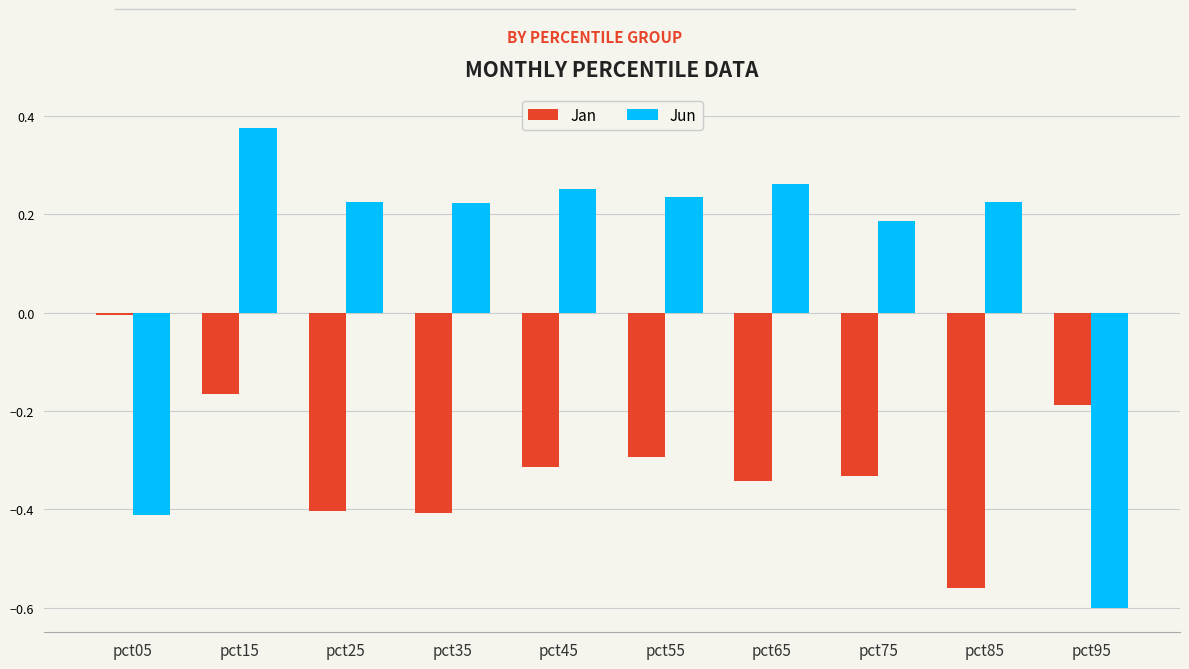

Which series has the largest range (max minus min)?

Jun